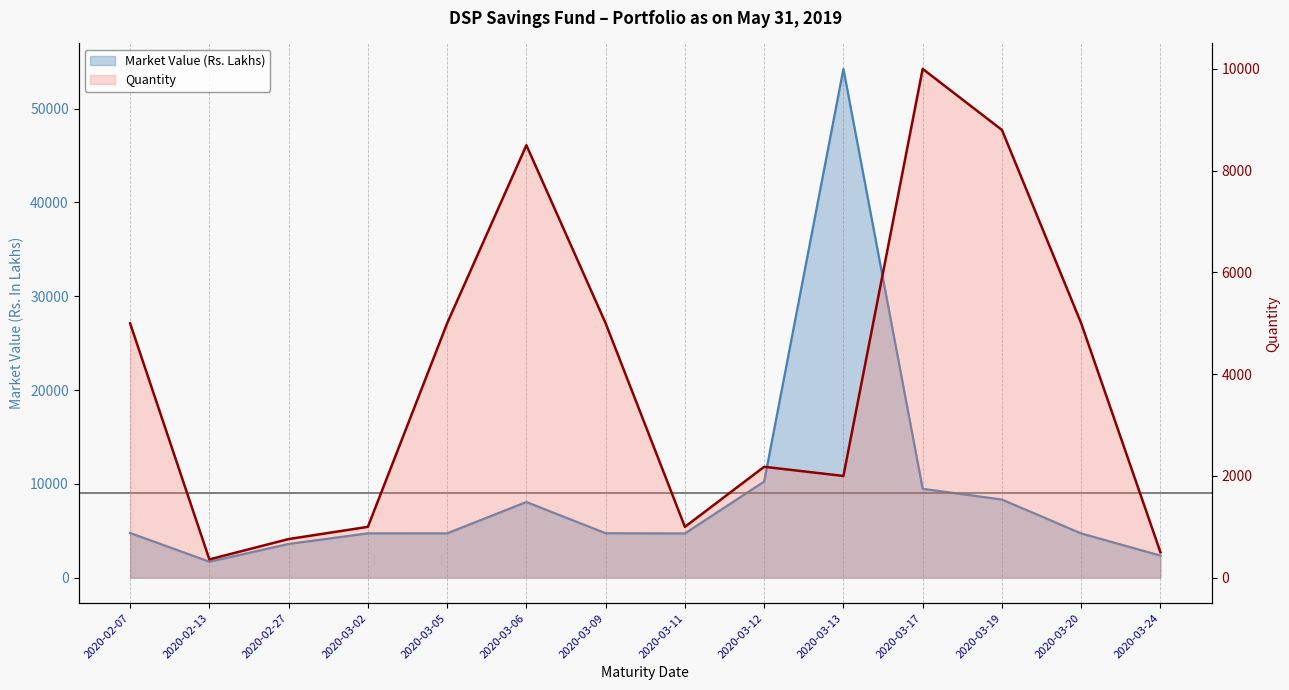

What is the label of the 11th point from the right?

2020-03-02